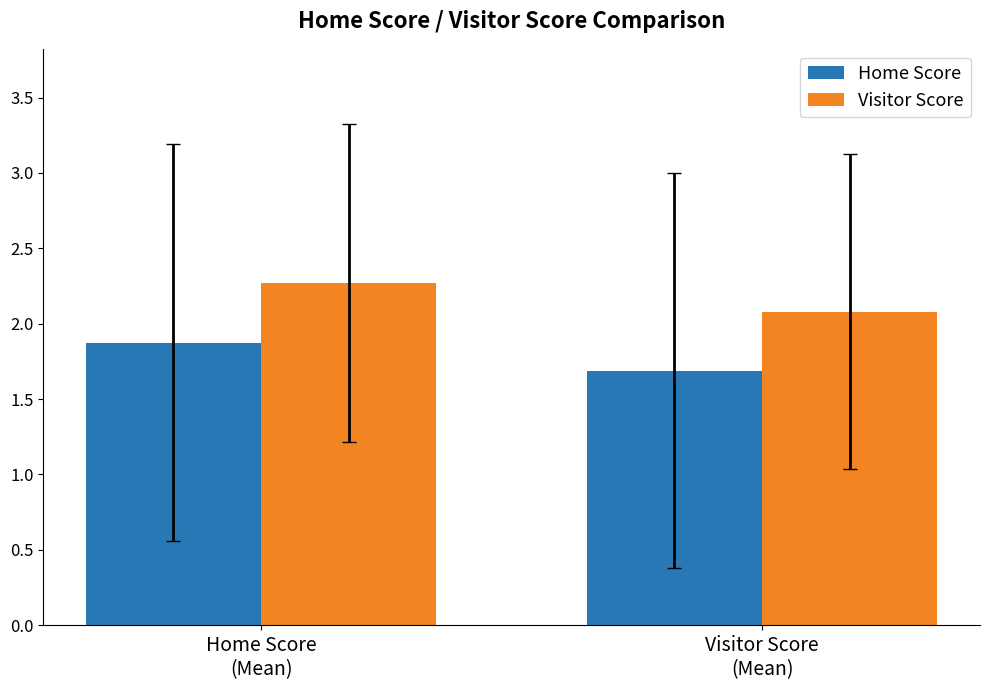

What is the label of the 1st bar from the left?

Home Score
(Mean)